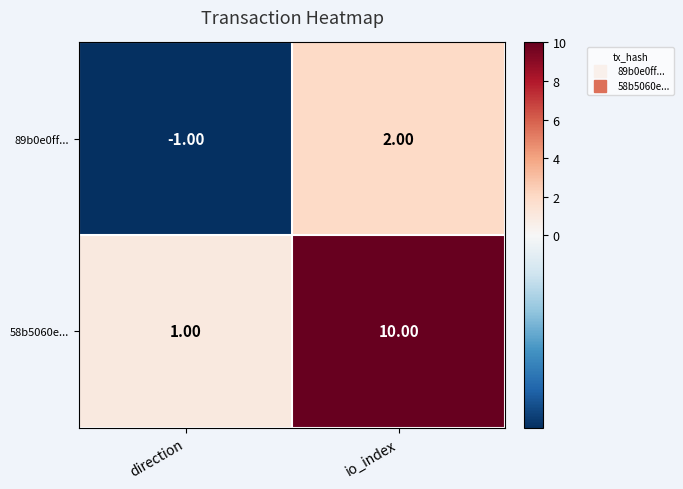

Between direction and io_index, which series saw the biggest shift?

58b5060e...